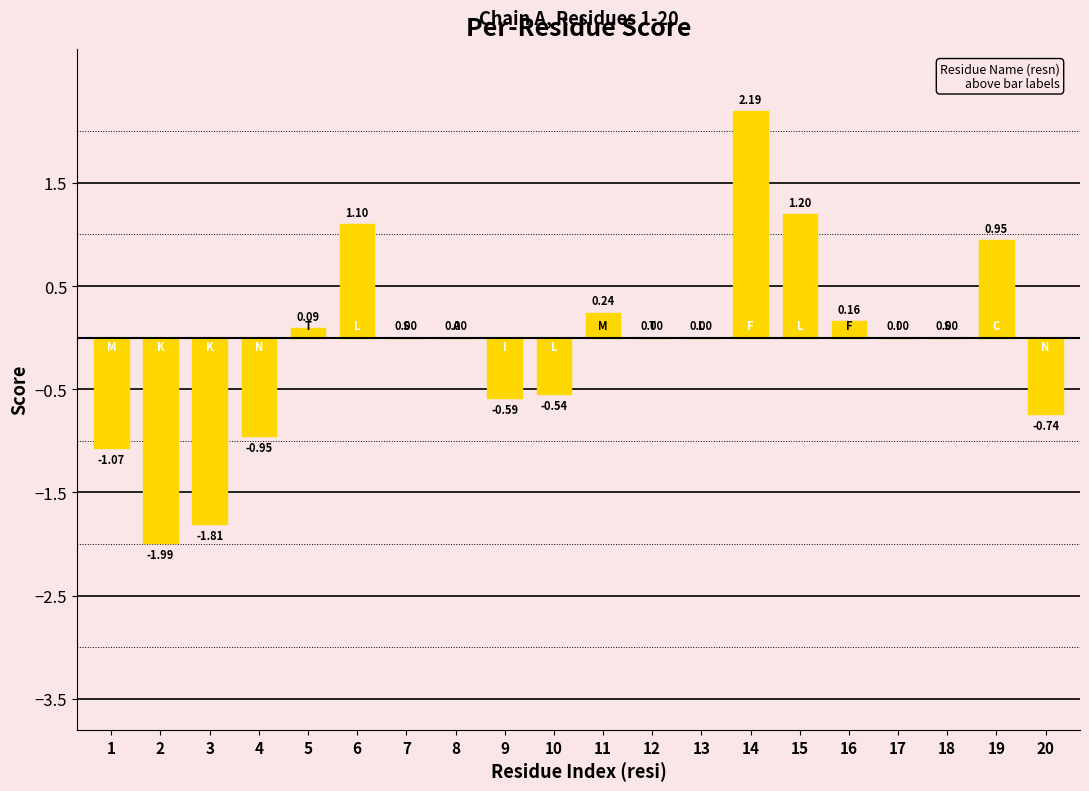

What is the sum of the values at 19 and 9?

0.4